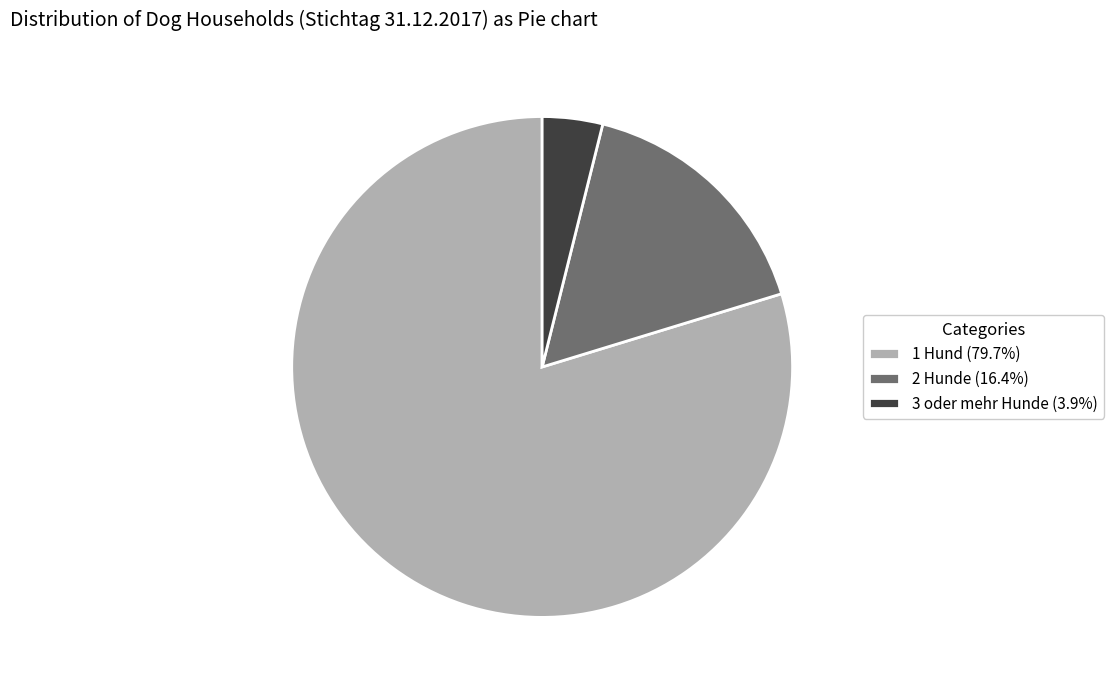

What is the largest slice in the pie chart?

1 Hund